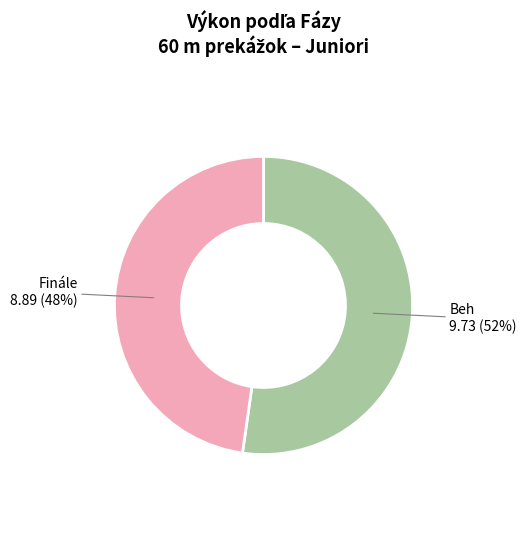

To the nearest percent, what is the average slice percentage?

50%